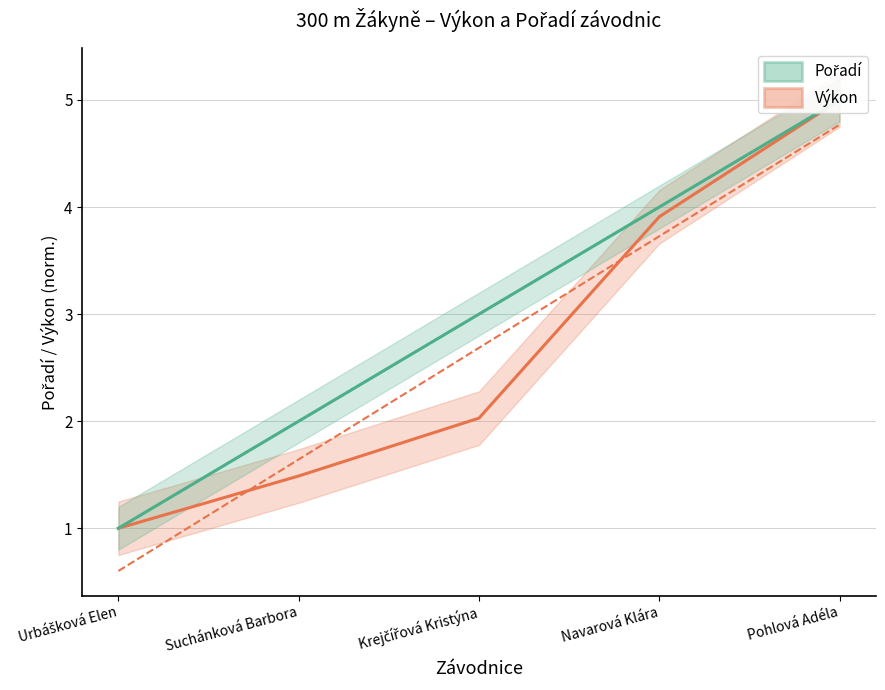

At which label does Výkon reach its peak?

Pohlová Adéla